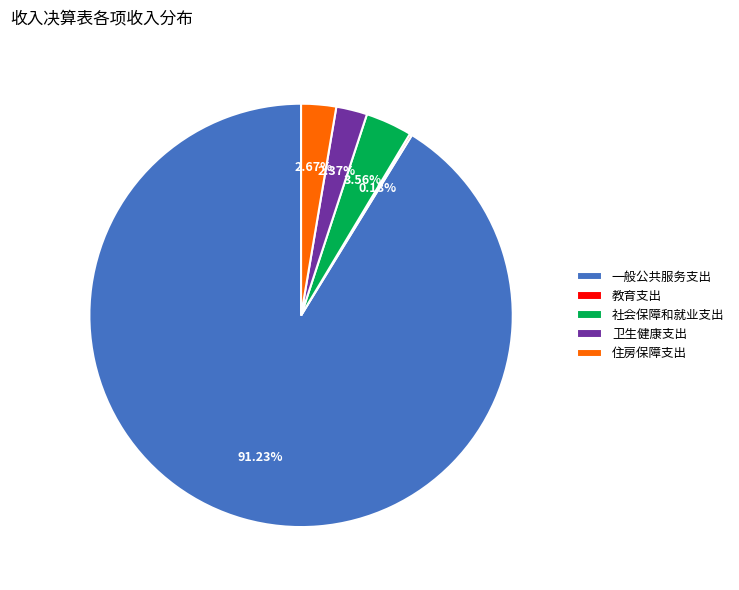

What is the largest slice in the pie chart?

一般公共服务支出